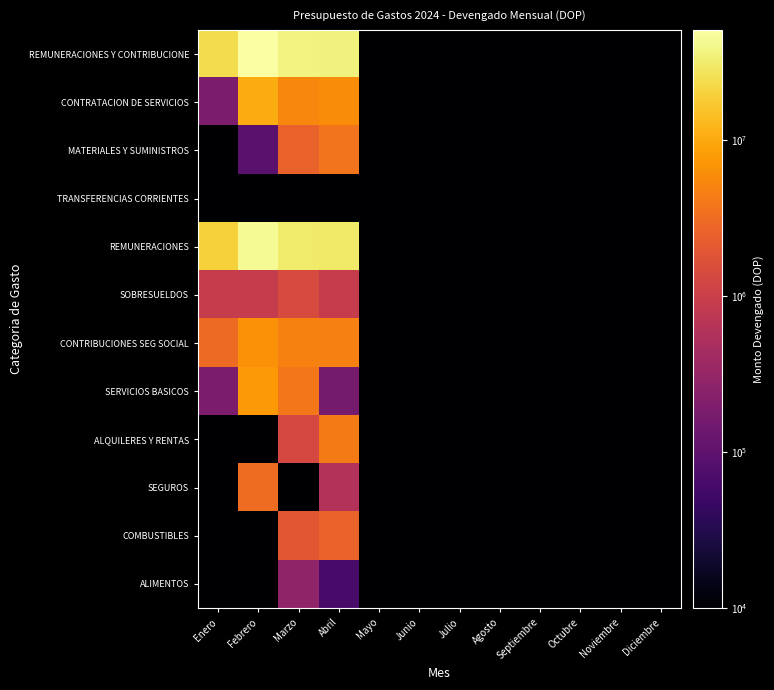

Which has a higher value, Junio or Abril?

Abril